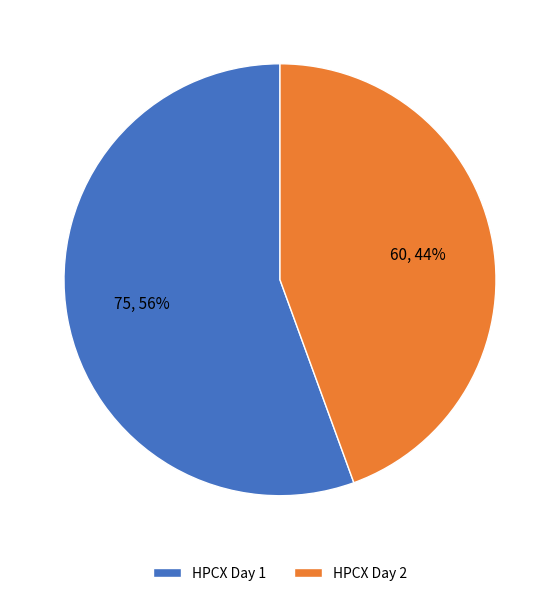

Which slice is the smallest?

HPCX Day 2